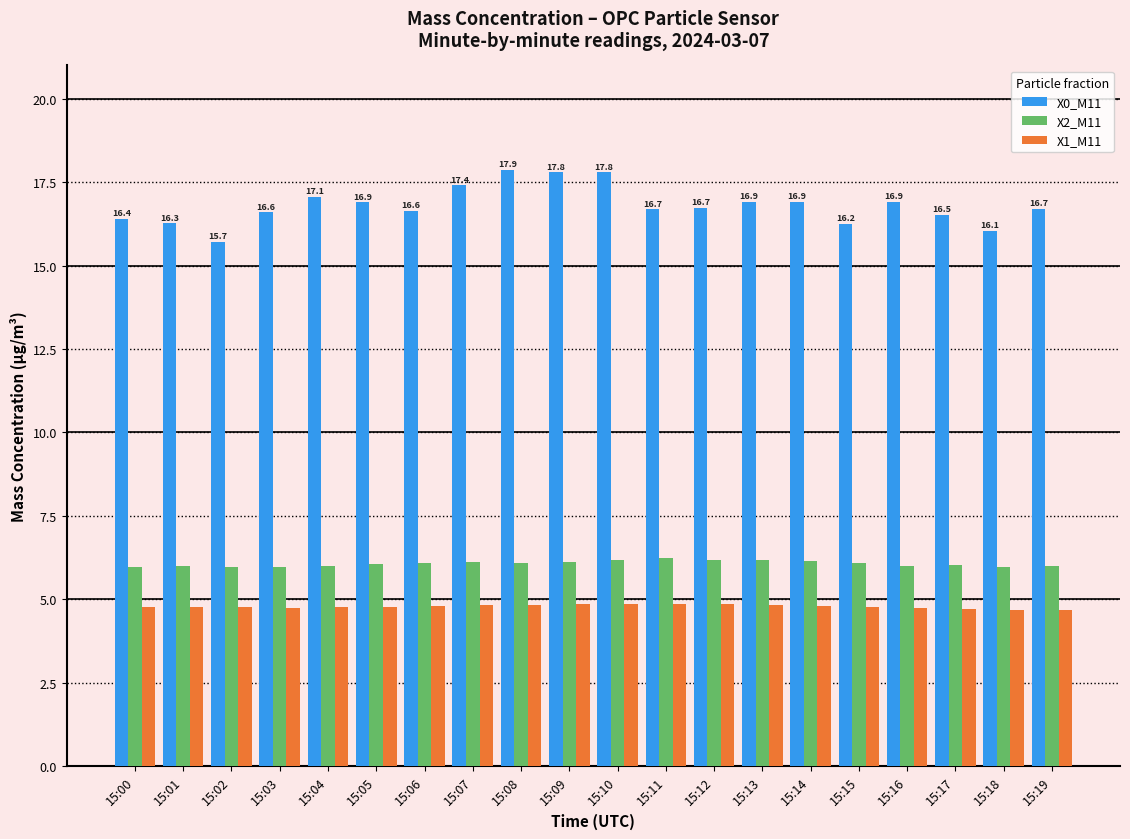

What is the greatest value displayed?

17.9